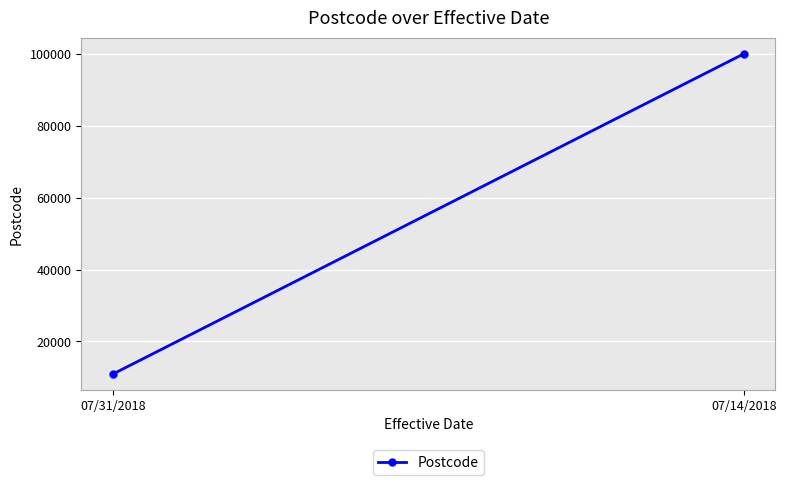

Rank the categories by value from lowest to highest.

07/31/2018, 07/14/2018